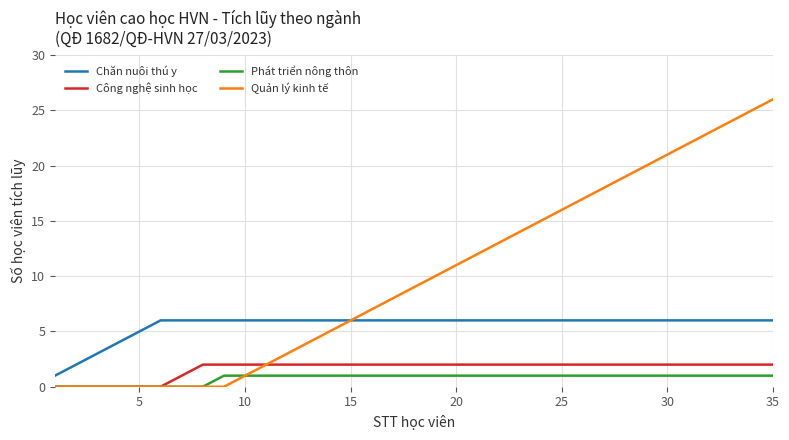

Which series has the widest spread of values?

Quản lý kinh tế